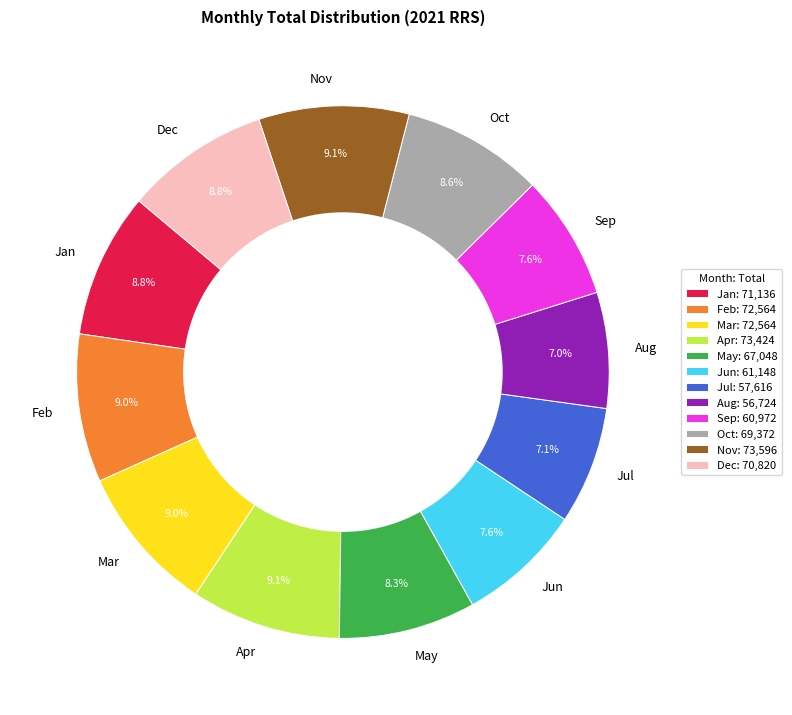

Is the sum of Jan and Apr greater than half?

No